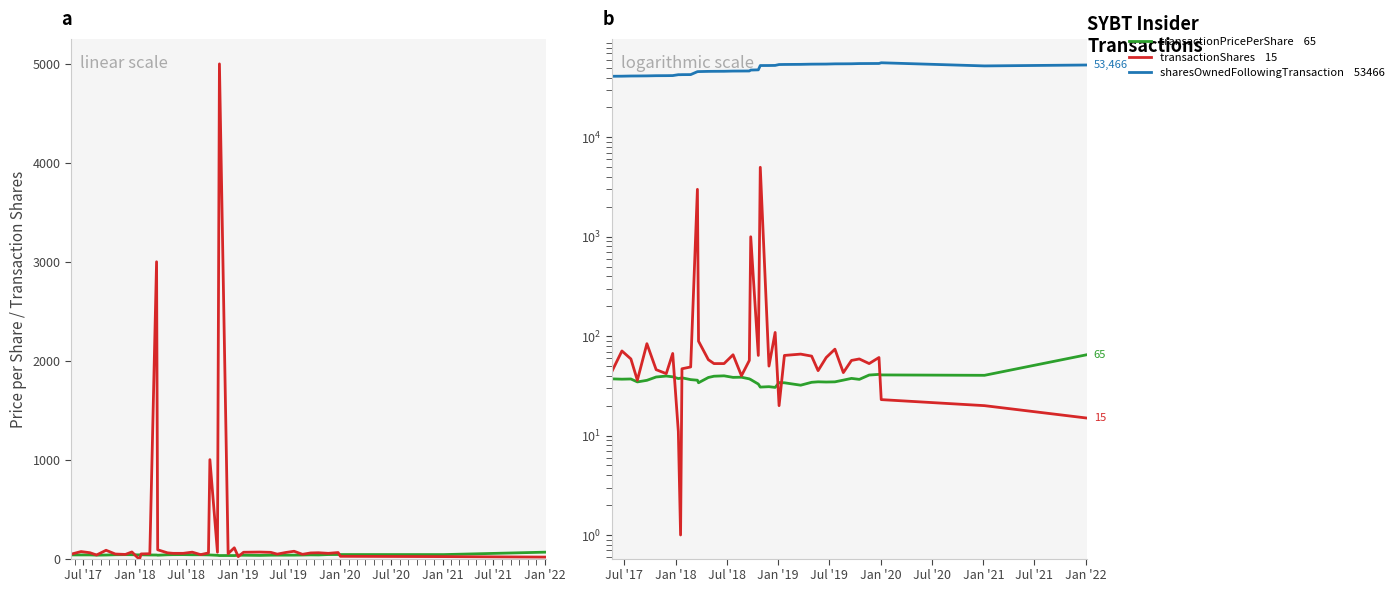

How many values in the sharesOwnedFollowingTransaction series are below 47545?

20